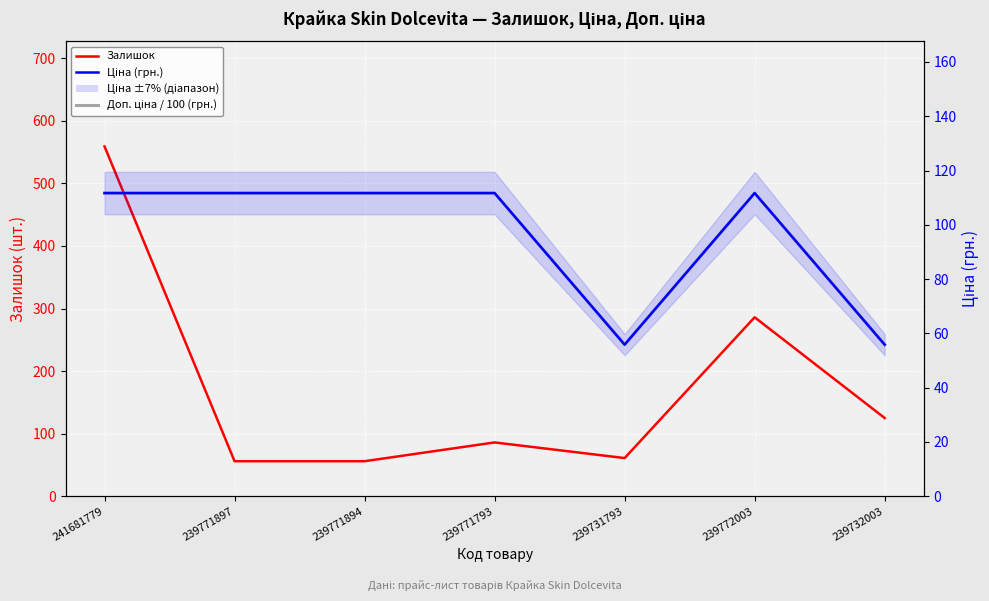

What is the sum of the Залишок values at 239771894 and 241681779?

615.0